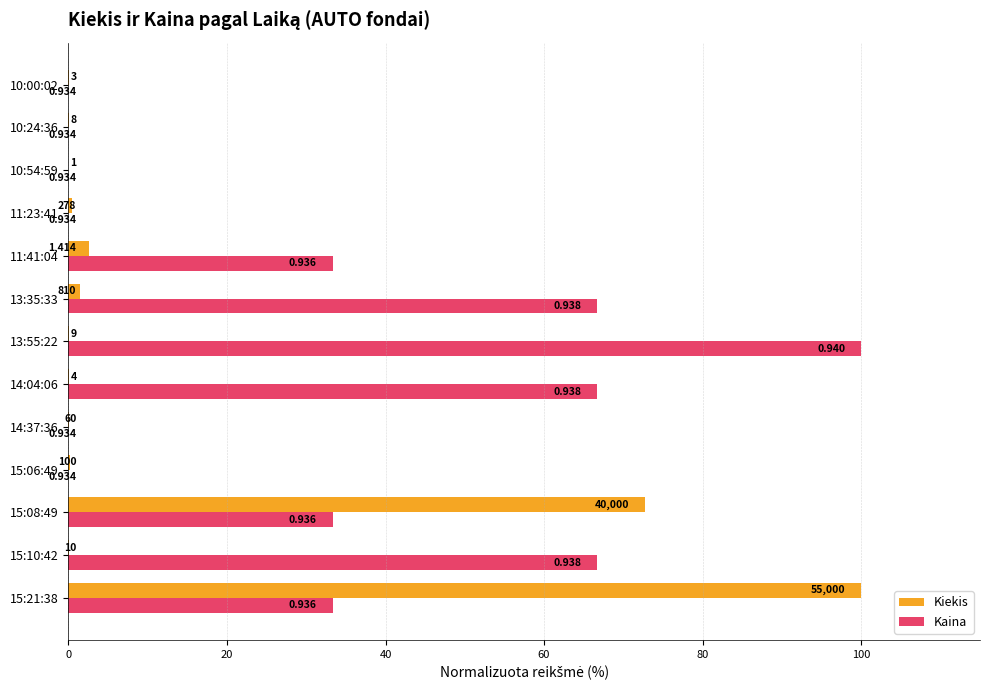

What is the maximum value shown in the chart?

100.0